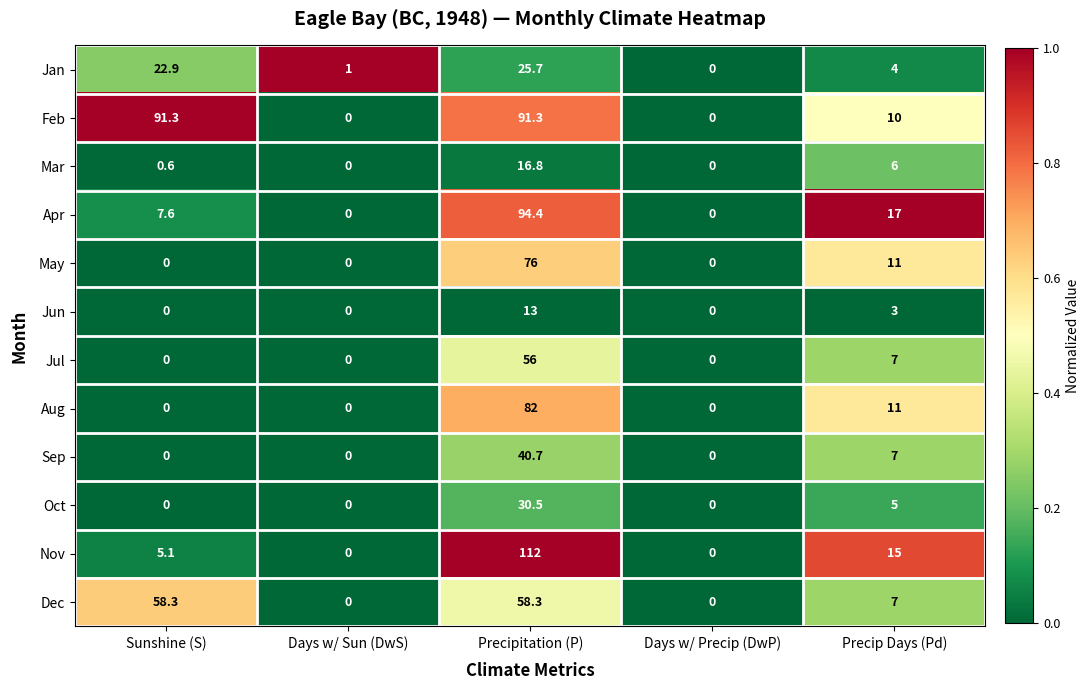

At which category does the chart reach its peak across all series?

Precipitation (P)